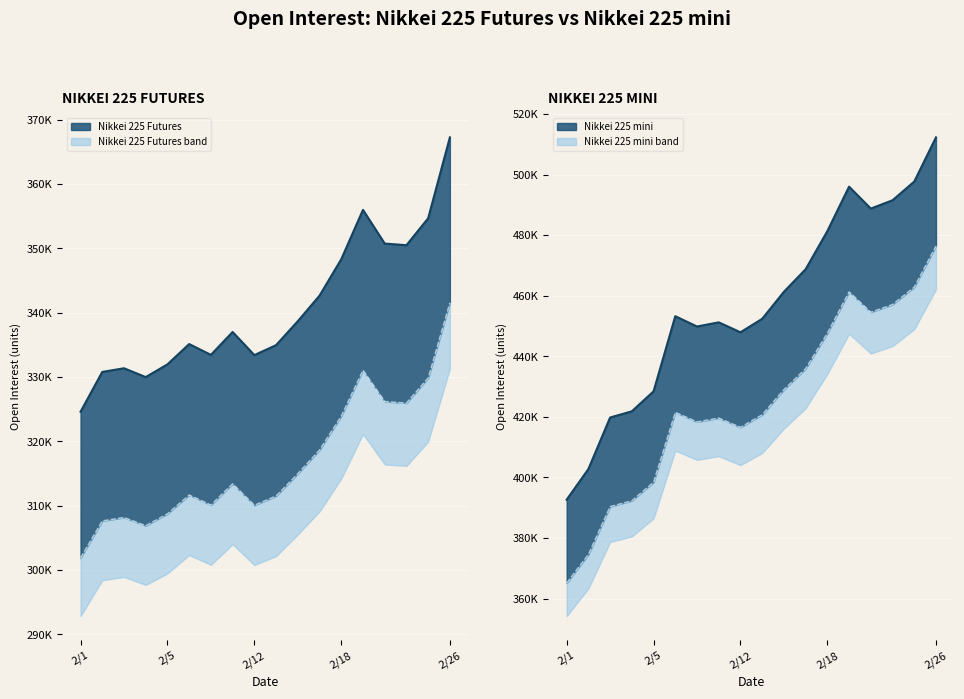

True or false: Nikkei 225 Futures and Nikkei 225 mini intersect in this chart.

False